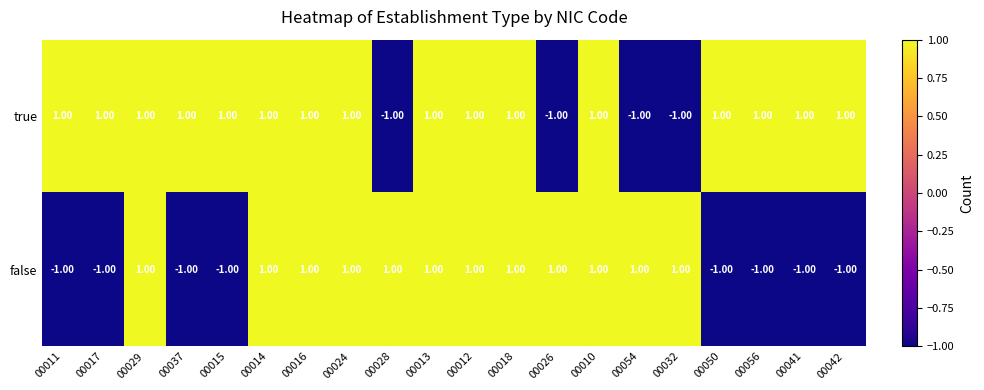

Which series changed the most between 00013 and 00042?

false